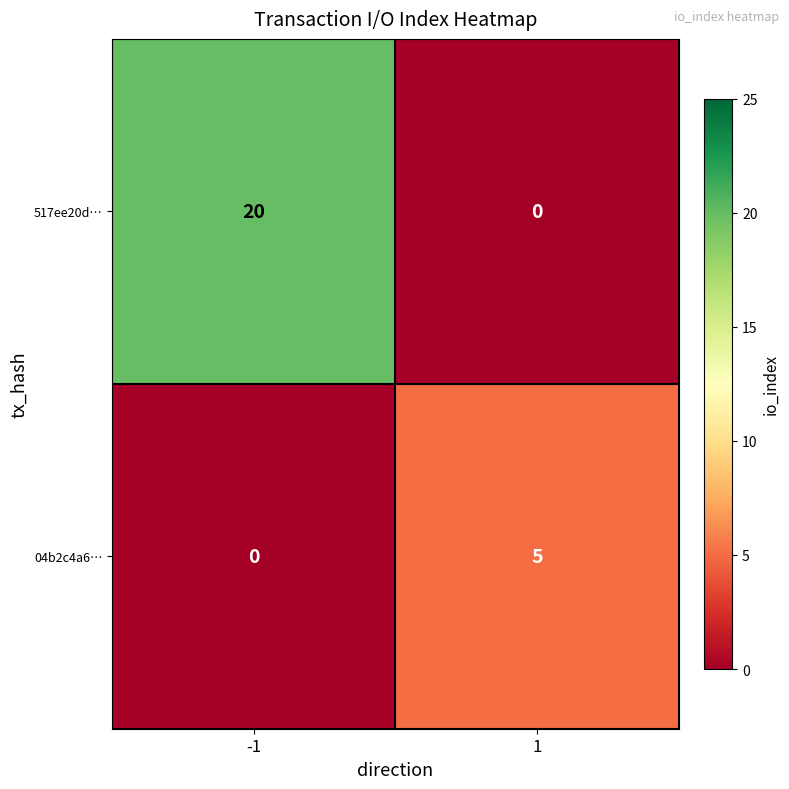

Which series has the largest total across all categories?

517ee20d…